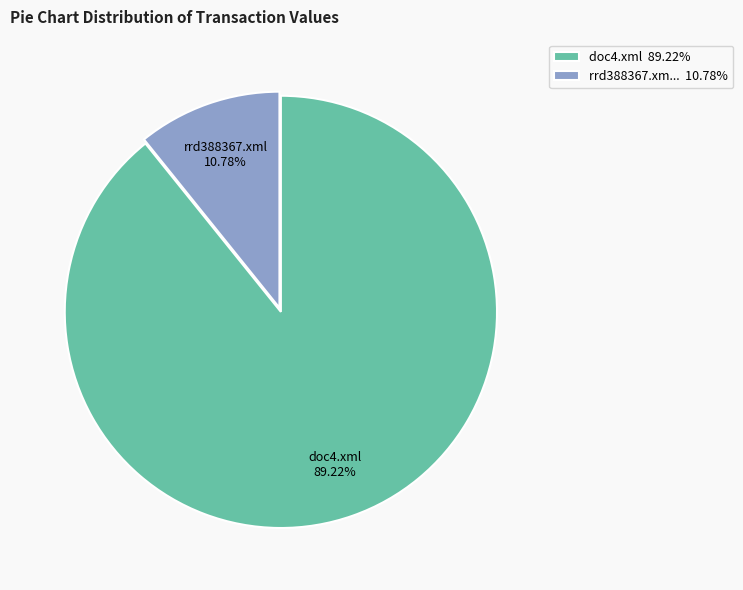

Do rrd388367.xm... 10.78% and doc4.xml 89.22% together represent more than half of the pie?

Yes